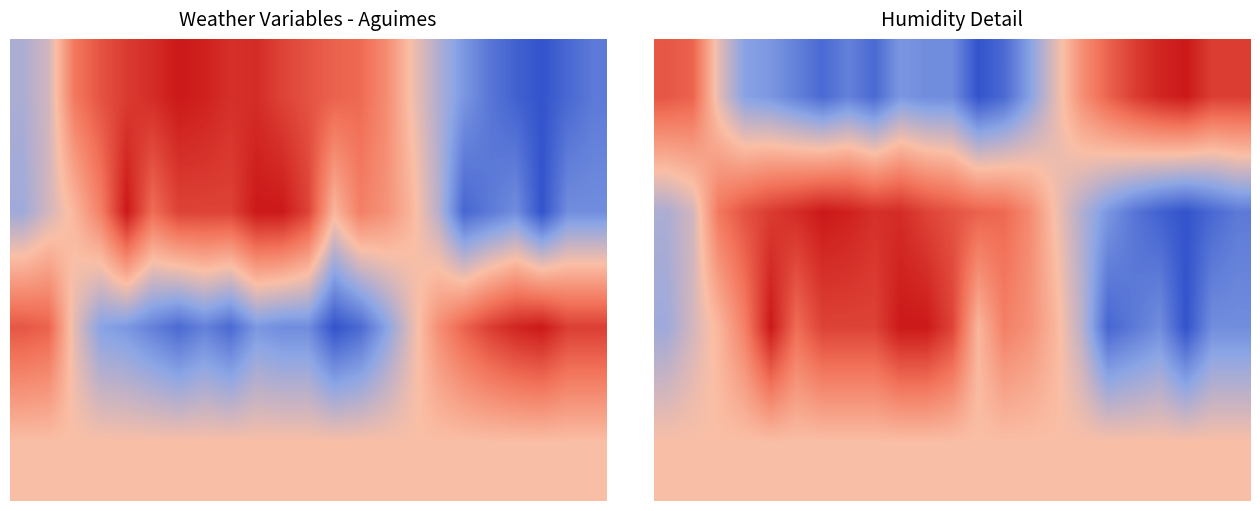

How many data points does each series have?

23